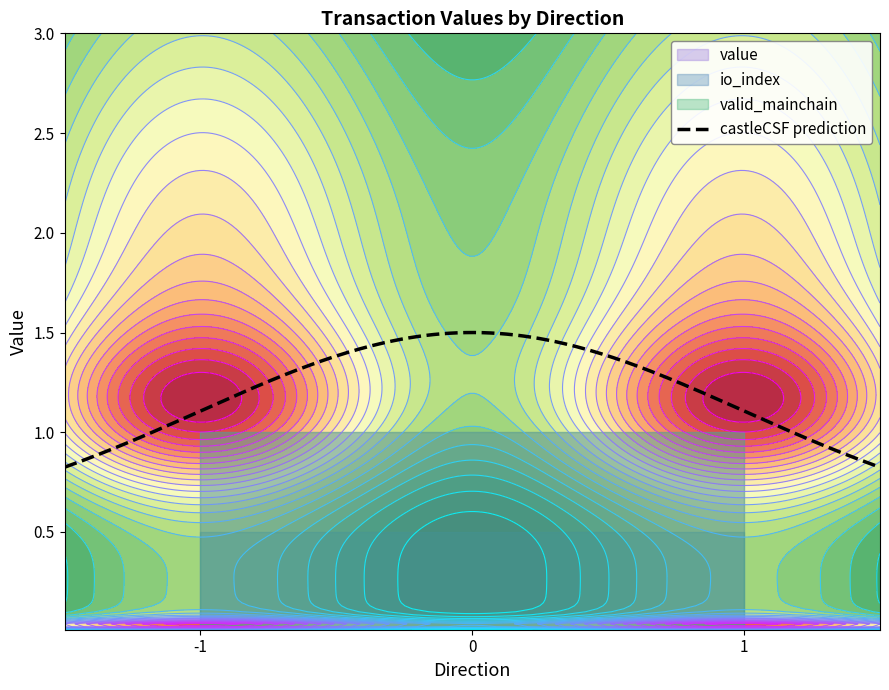

Reading right to left, what are all the values shown in this chart?

io_index: 1=1.0	1=0.0	-1=1.0	-1=0.0
value: 1=2.0	1=0.0	-1=2.0	-1=0.0
valid_mainchain: 1=1.0	1=1.0	-1=1.0	-1=1.0